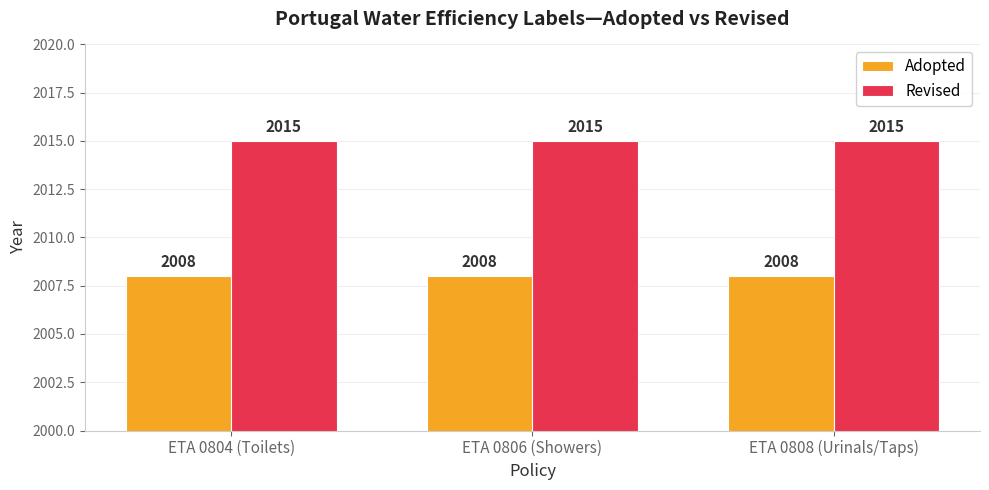

What is the difference between the highest and lowest values at ETA 0808 (Urinals/Taps)?

7